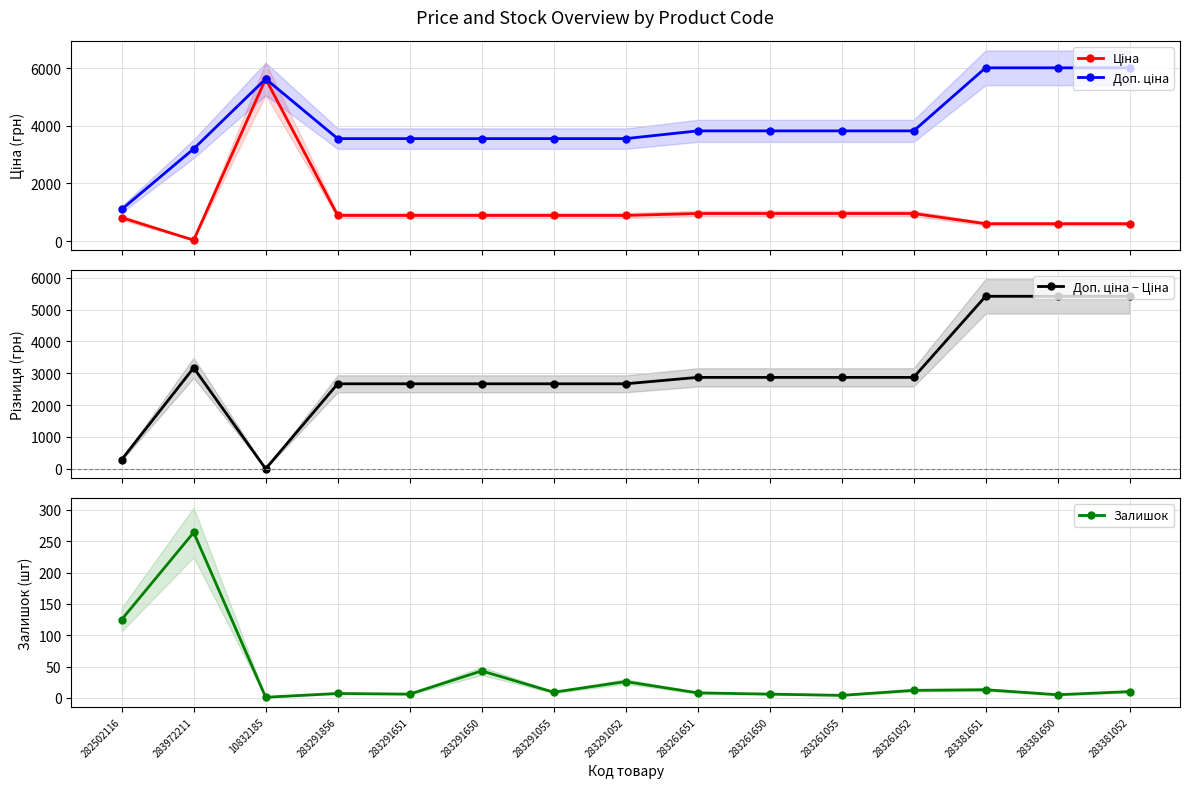

Rank the series by their average value, from lowest to highest.

Залишок, Ціна, Доп. ціна − Ціна, Доп. ціна